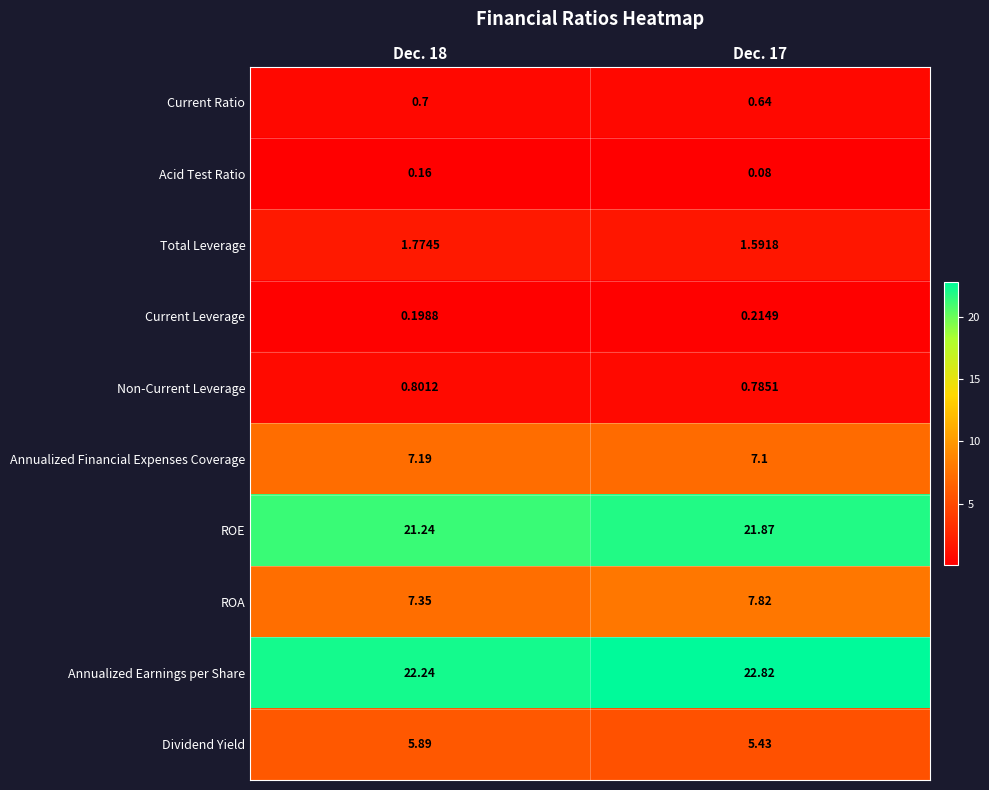

Rank the series by their maximum value, from highest to lowest.

Annualized Earnings per Share, ROE, ROA, Annualized Financial Expenses Coverage, Dividend Yield, Total Leverage, Non-Current Leverage, Current Ratio, Current Leverage, Acid Test Ratio